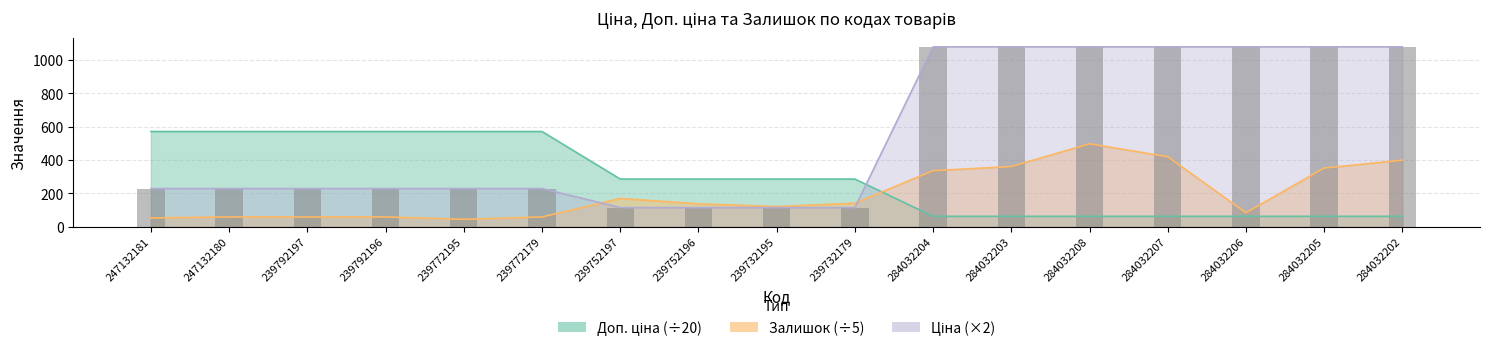

The chart shows a value of 348.4 at 284032208. True or false?

False